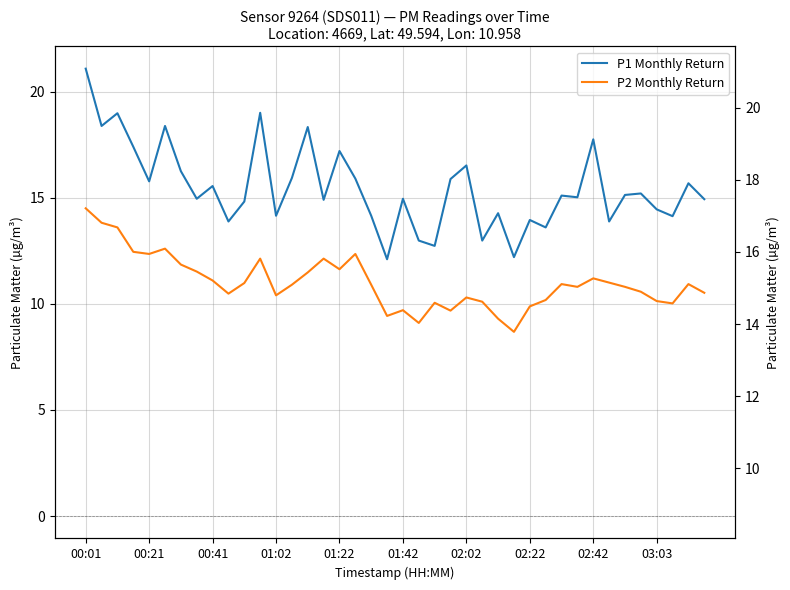

Which series has the largest range (max minus min)?

P1 Monthly Return